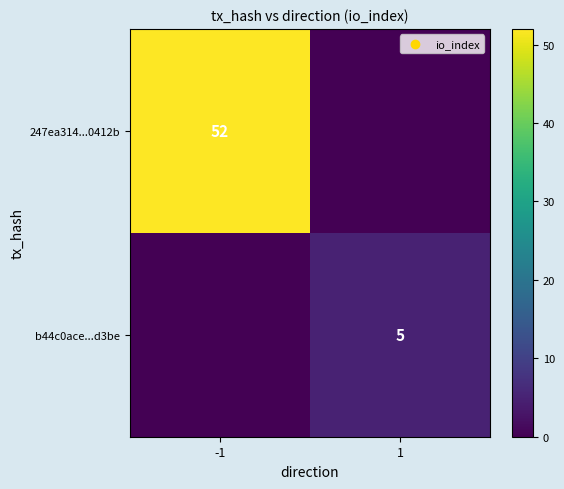

The b44c0ace...d3be series shows 5 at 1. True or false?

True